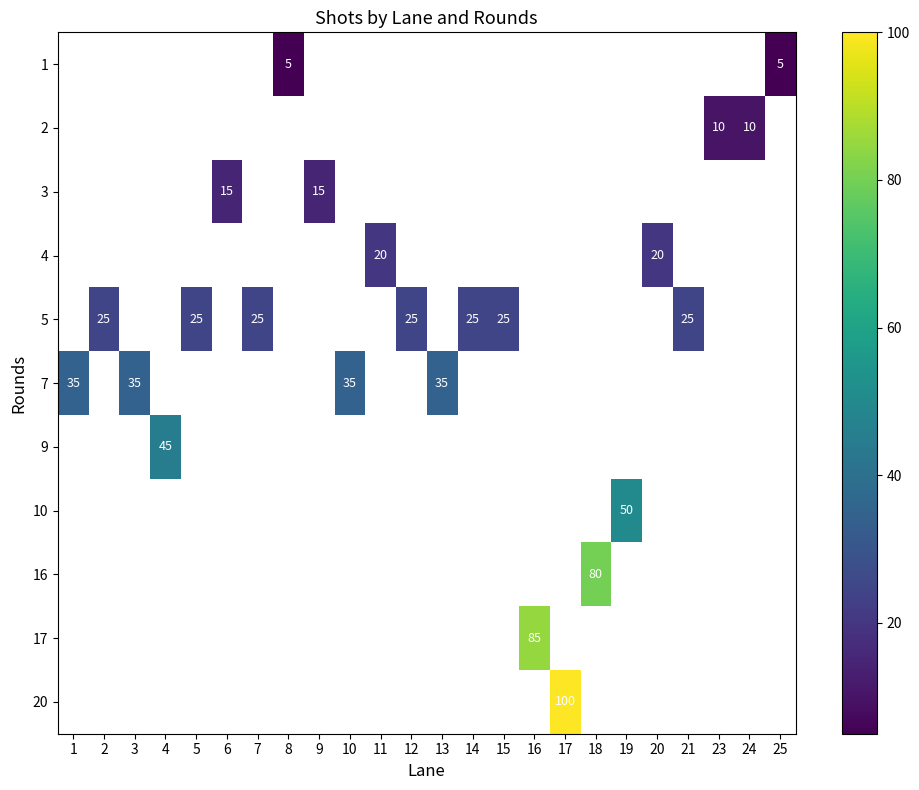

How many categories are shown in the chart?

24